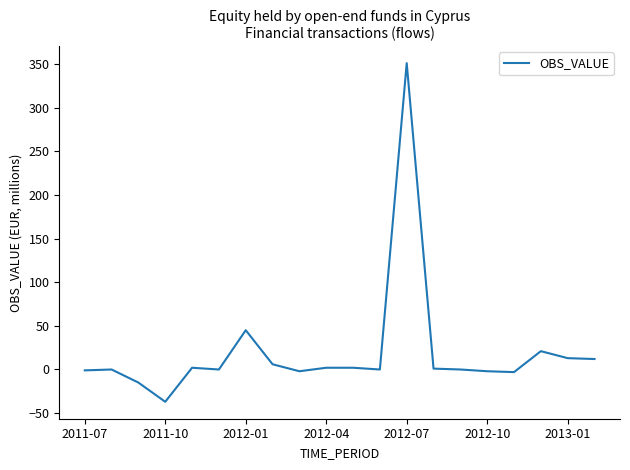

What is the difference between the maximum and minimum values?

388